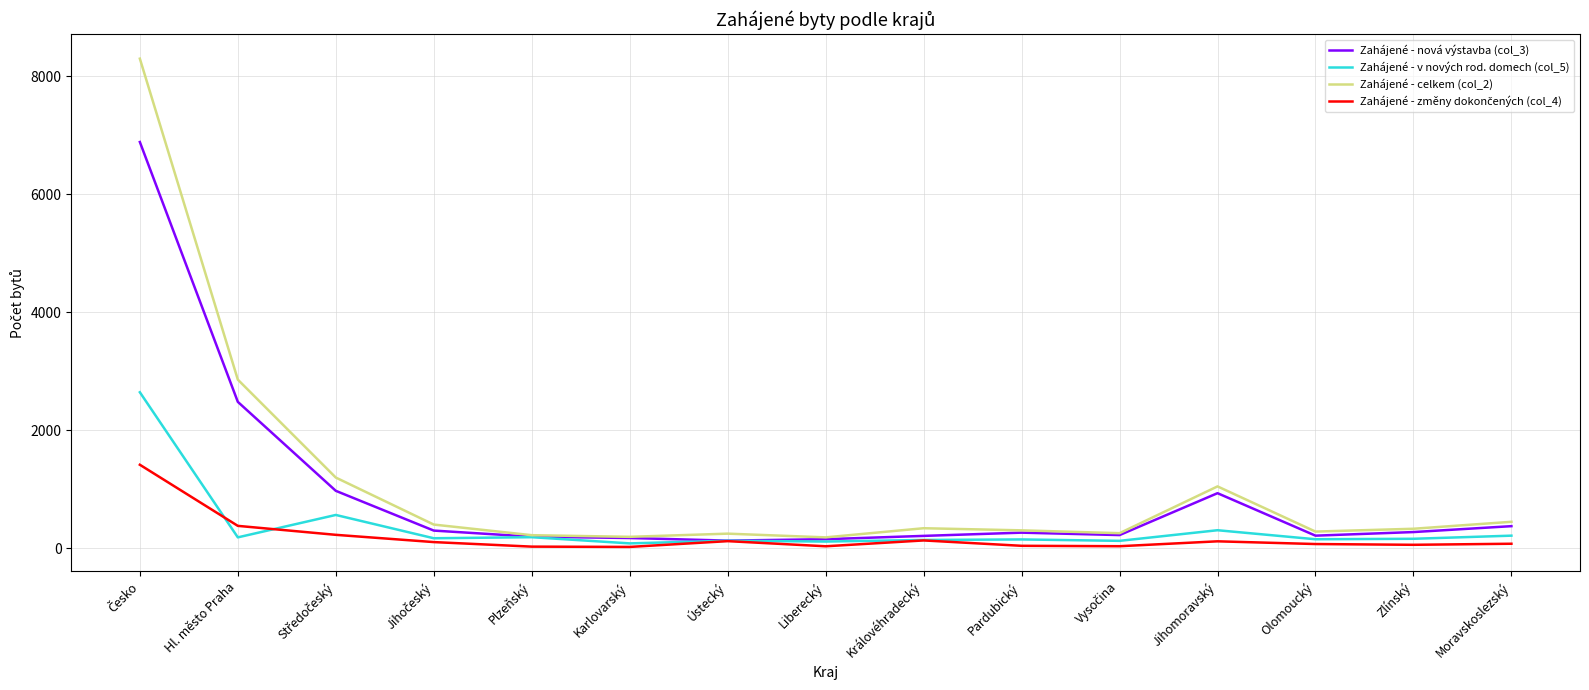

Read the Zahájené - v nových rod. domech (col_5) value at Ústecký.

125